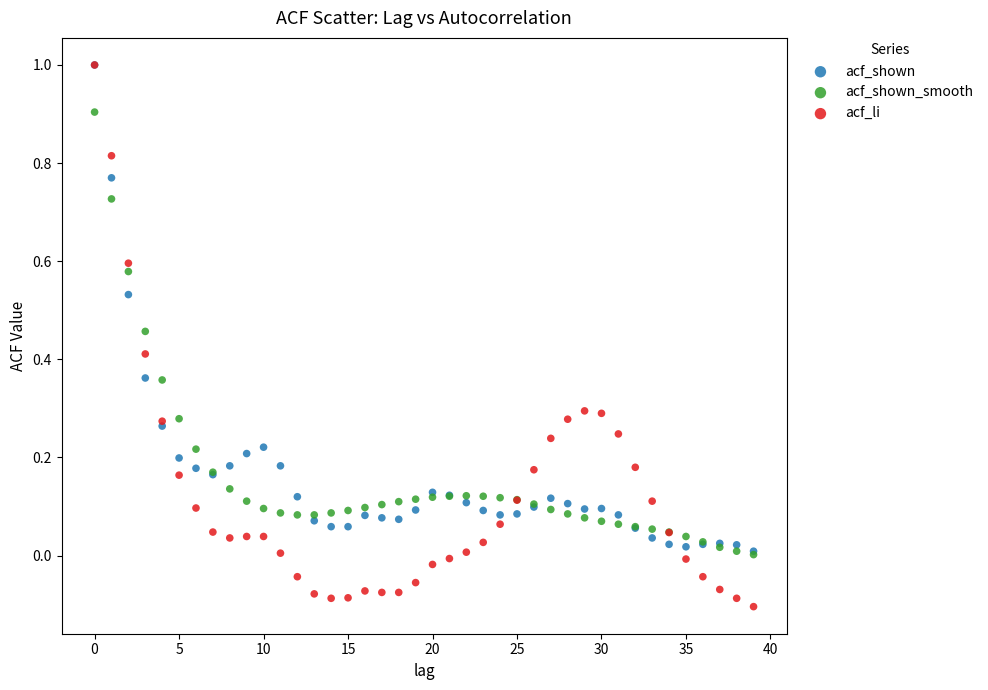

Which series reaches the minimum Y coordinate?

acf_li